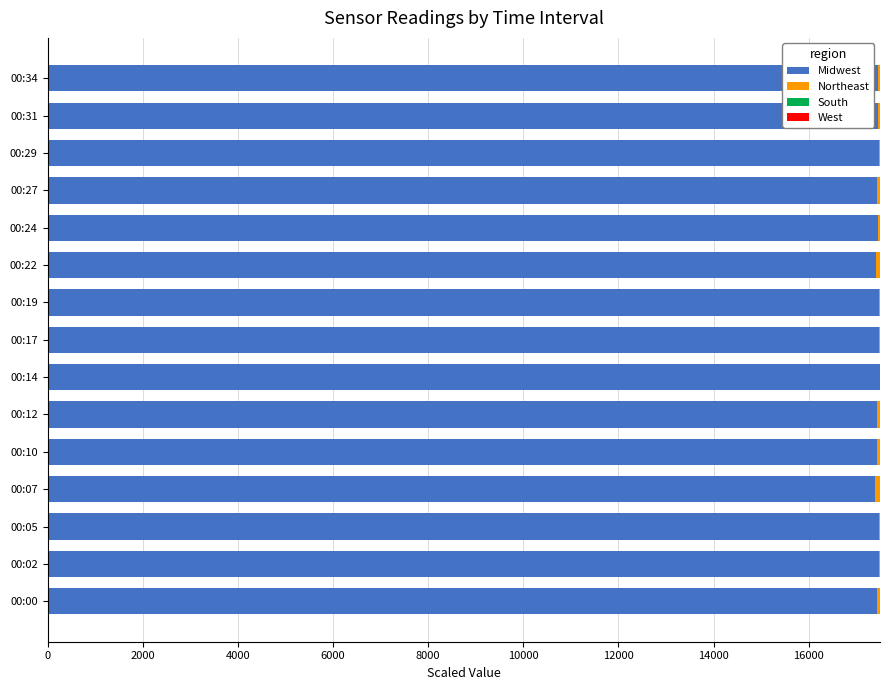

What is the average value of the Midwest series?

17456.6